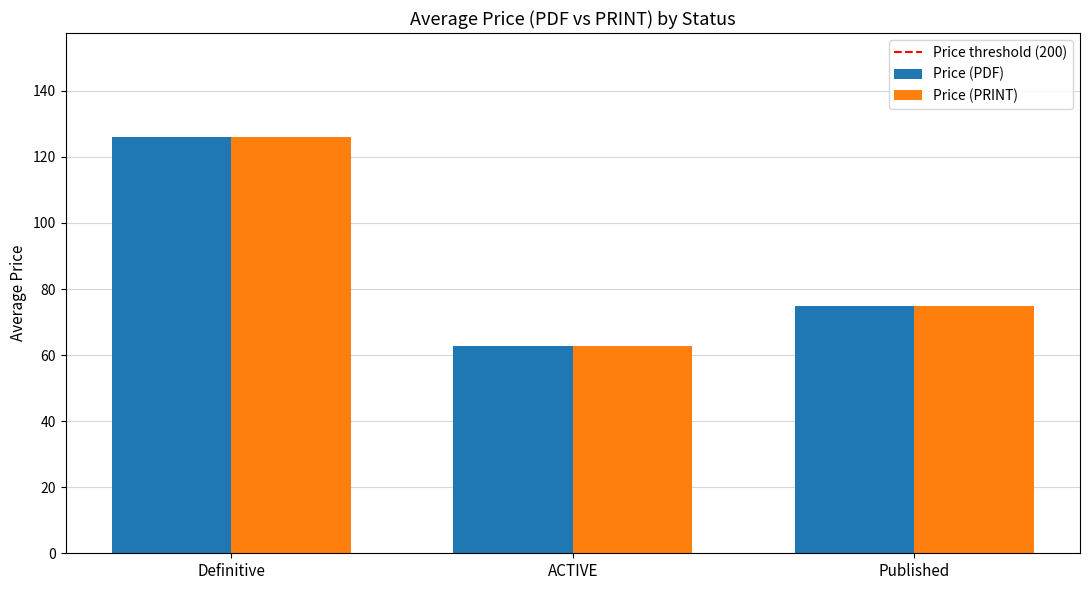

What is the total value across all series at ACTIVE?

125.3